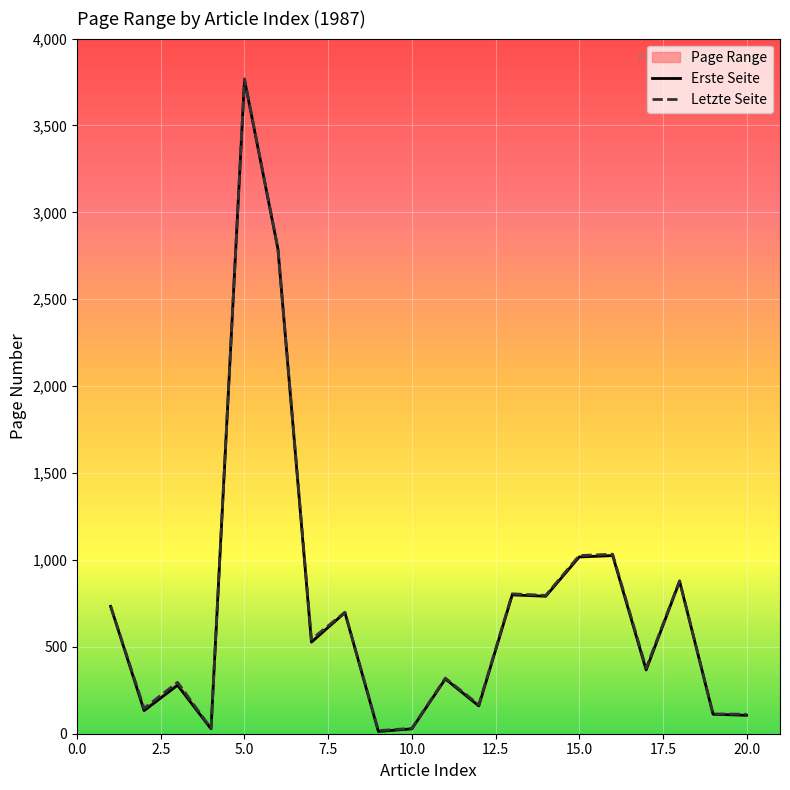

Is this an area chart (filled region under the line)?

No